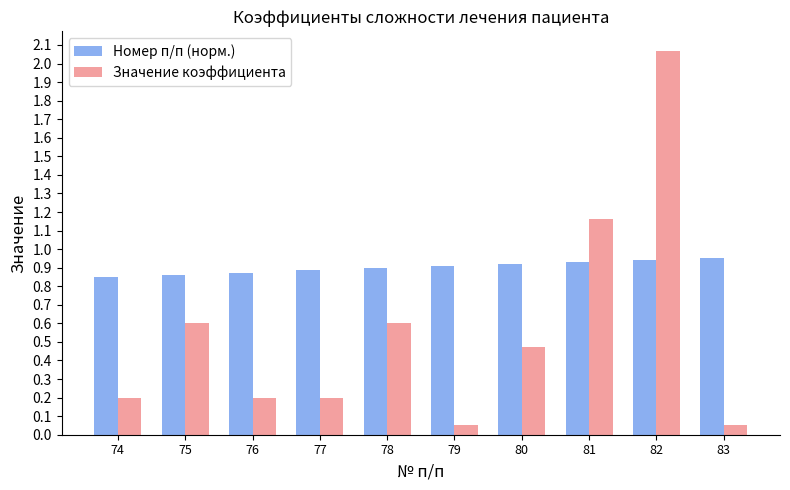

Is the value of Значение коэффициента at 81 greater than the value of Номер п/п (норм.) at 83?

Yes